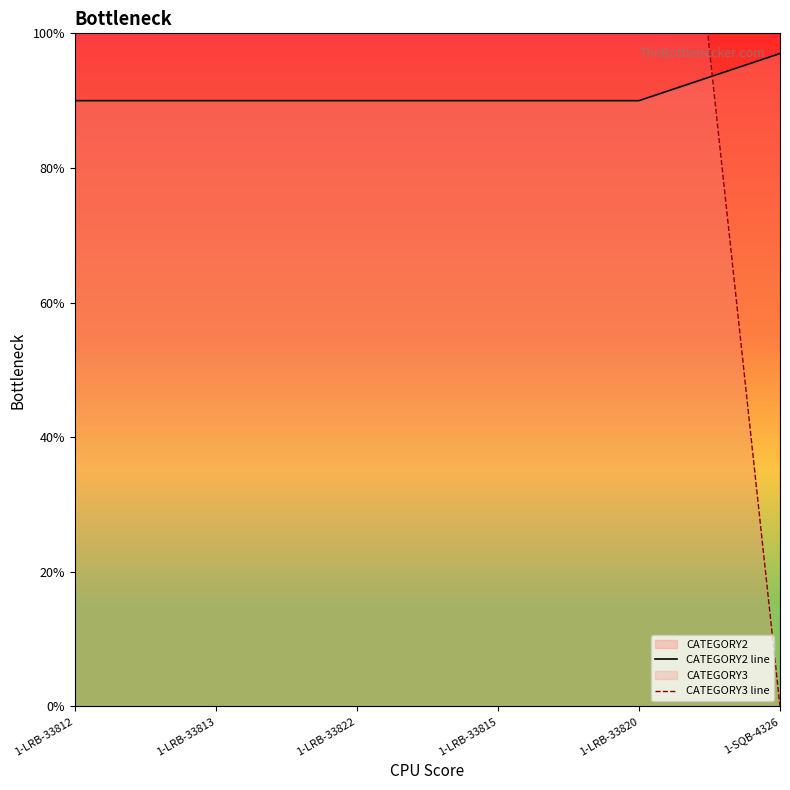

What is the label of the 1st point from the left?

1-LRB-33812